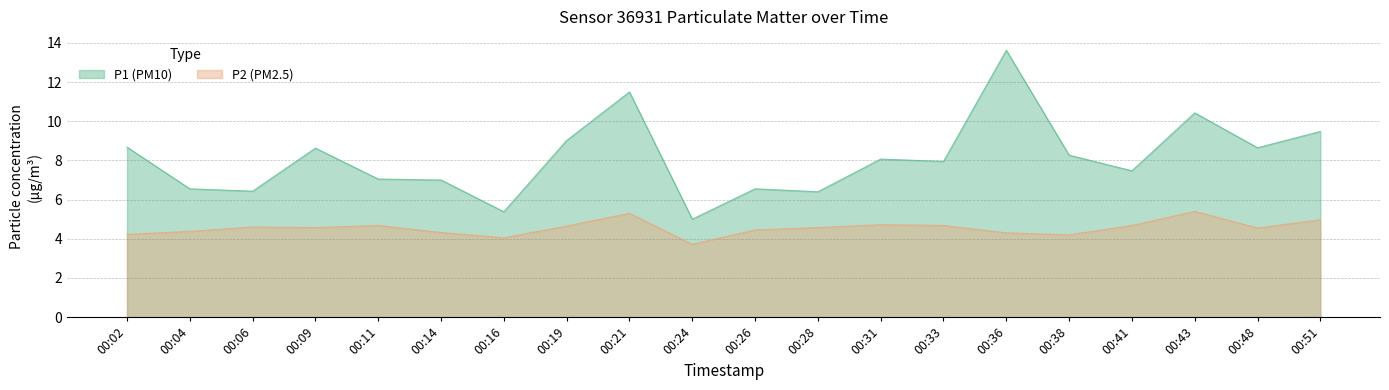

True or false: P2 and P1 cross at least once.

False